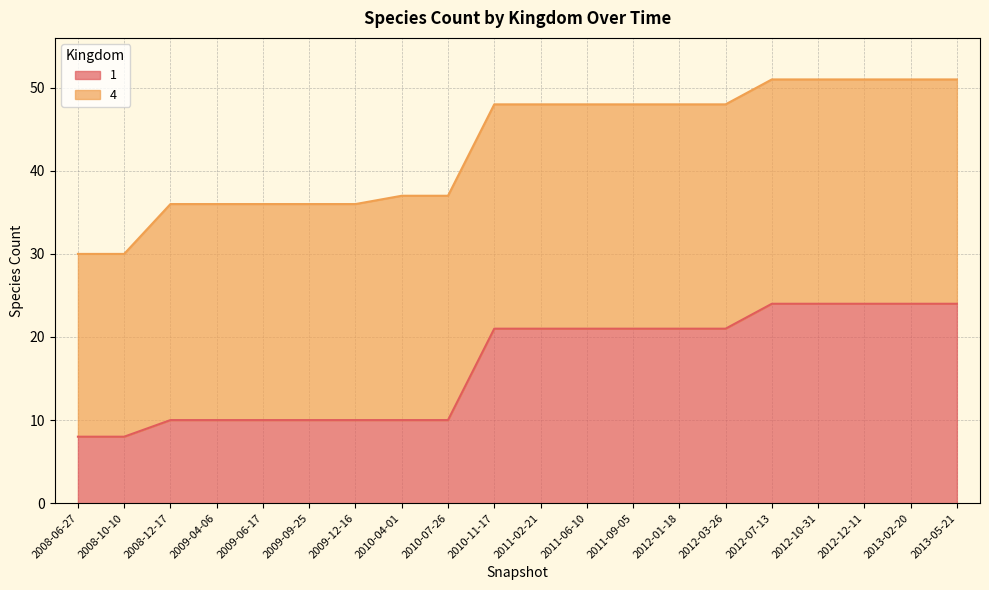

Which category has the highest value across all series?

2012-07-13